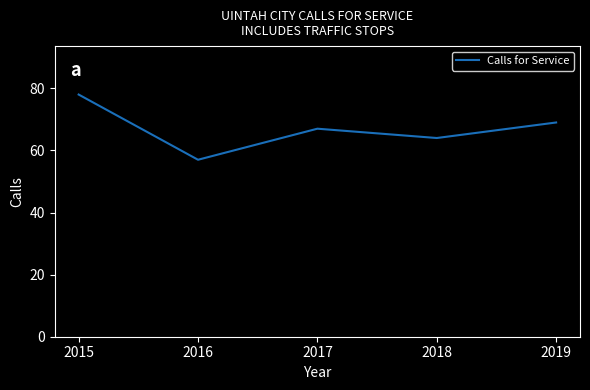

True or false: the data has more than 1 interior local peaks.

False